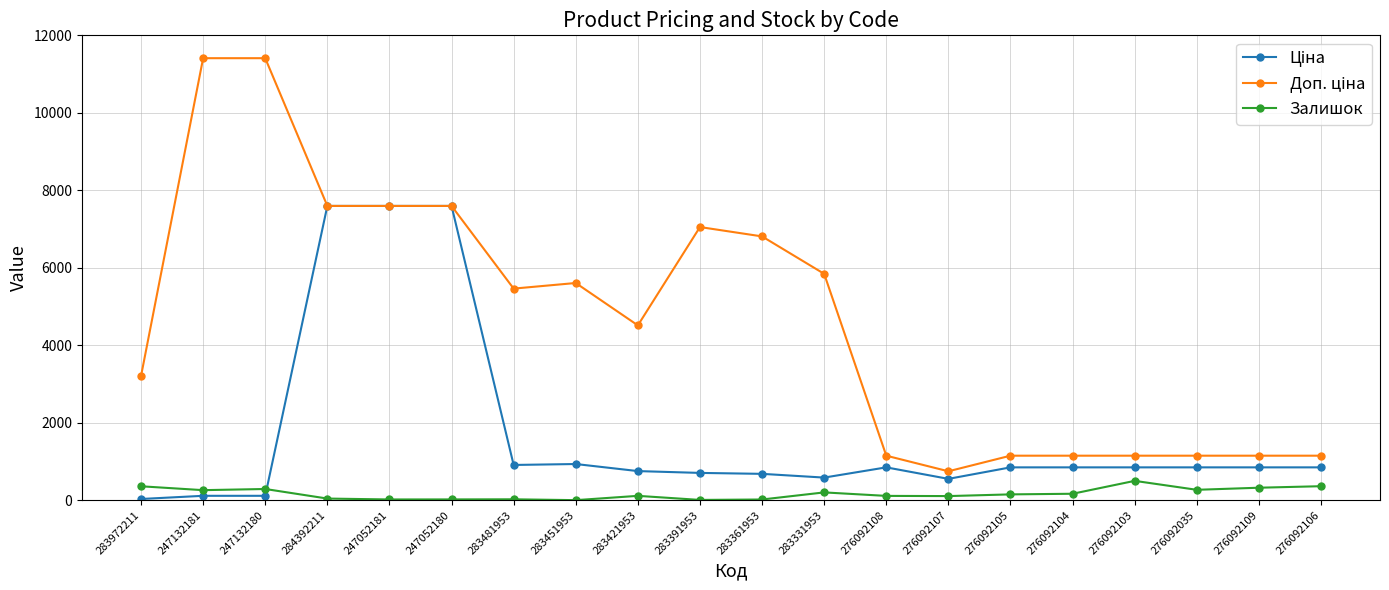

True or false: Залишок has more than 2 interior local peaks.

True